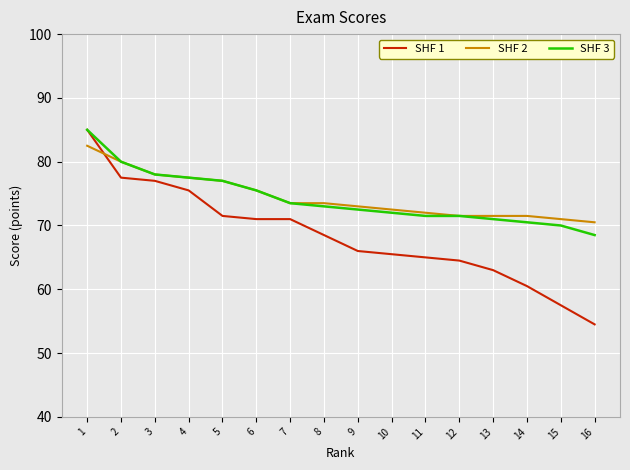

What is the total value across all series at 3?

233.0